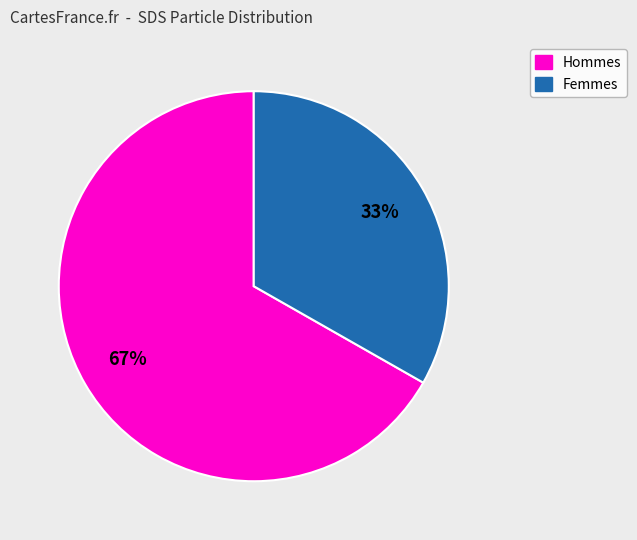

Is there a majority slice in this chart?

Yes